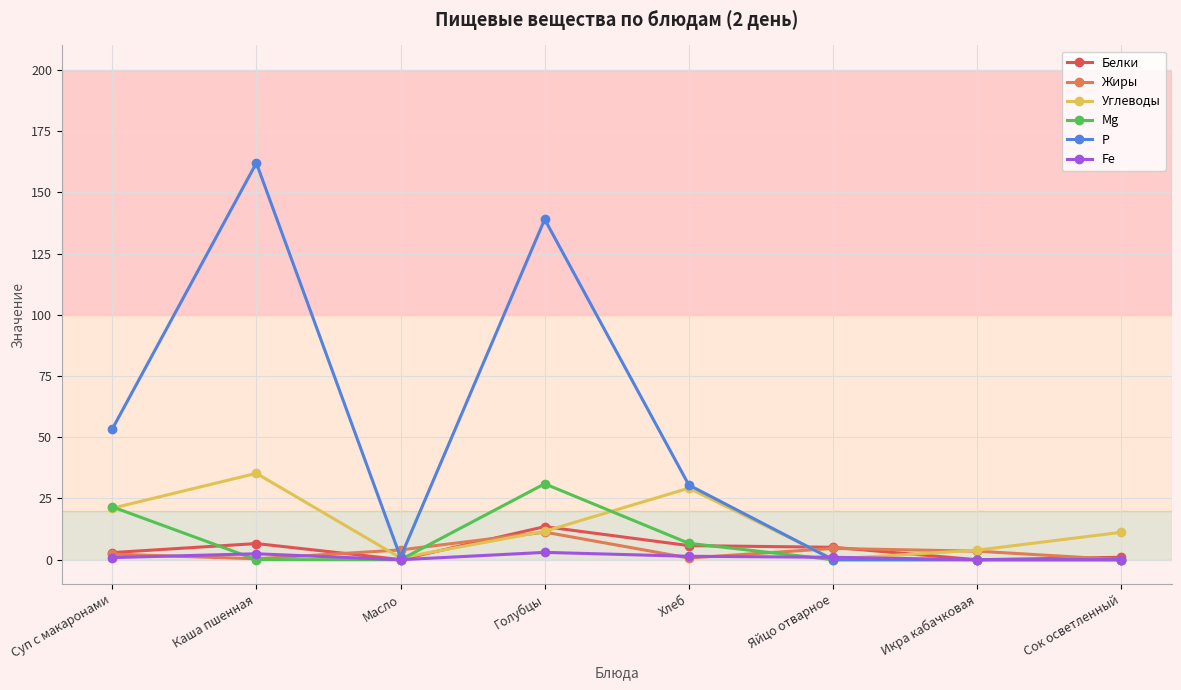

How many series are shown in this chart?

6